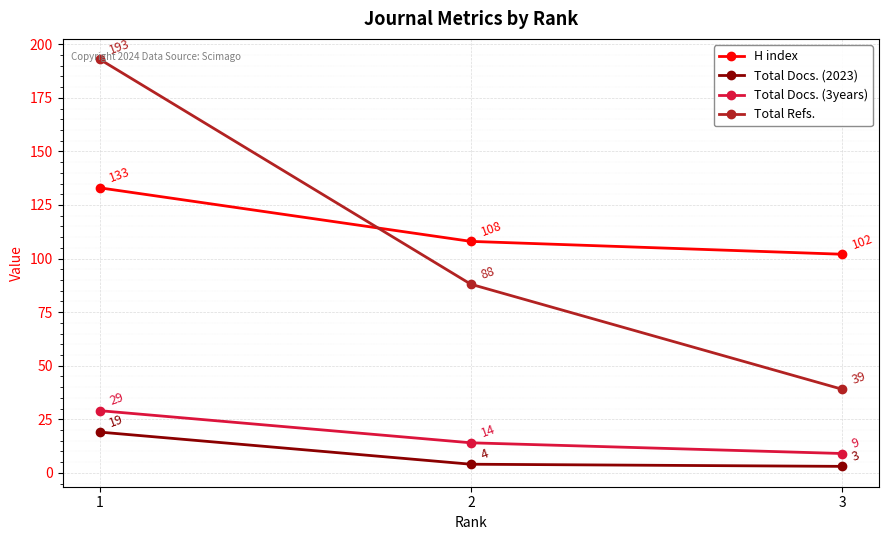

Which series changed the most between 1 and 2?

Total Refs.